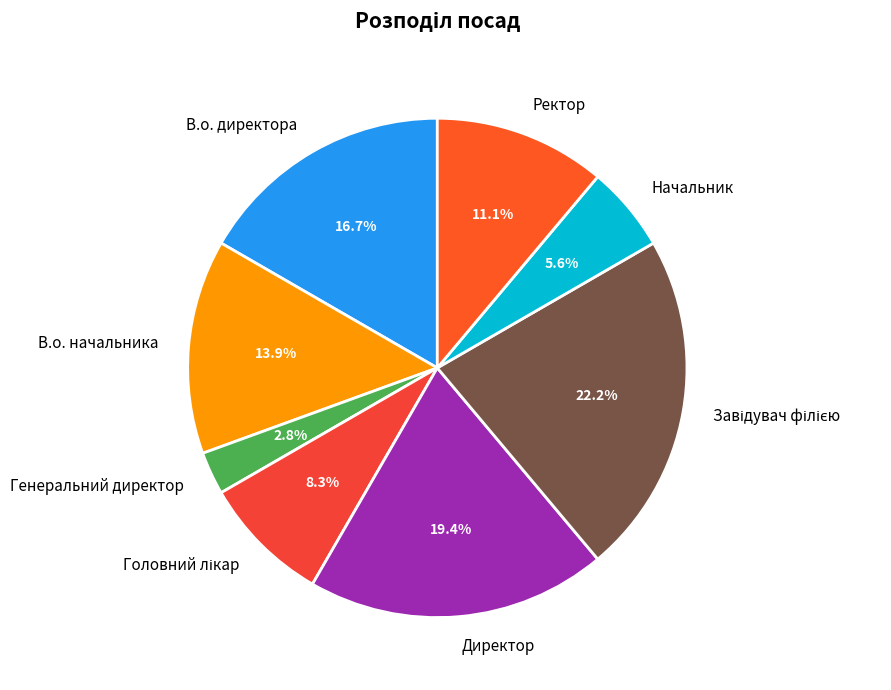

Which slice is the smallest?

Генеральний директор